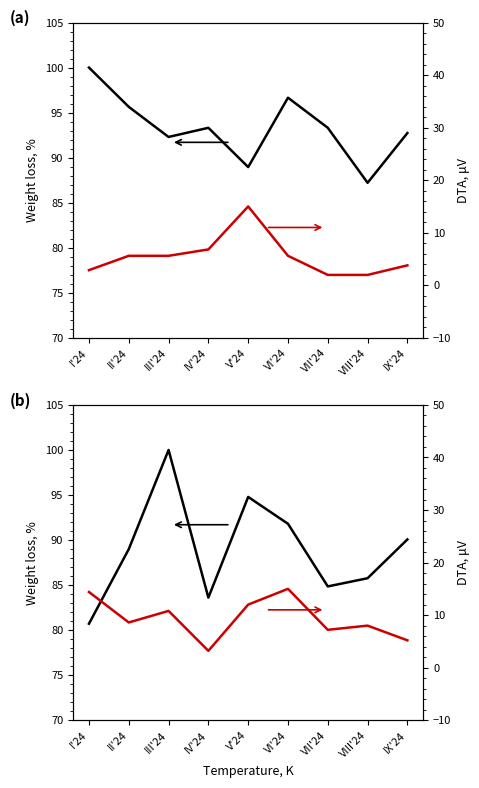

How many lines are shown in the chart?

4